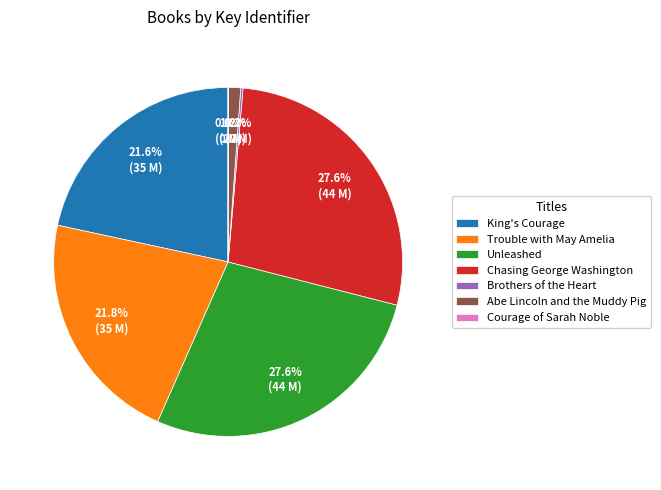

Is the sum of Unleashed and King's Courage greater than half?

No